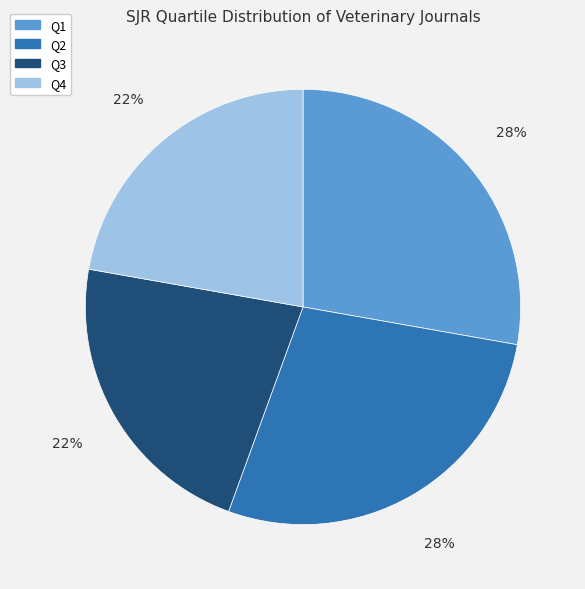

Is Q2 the majority of the pie?

No